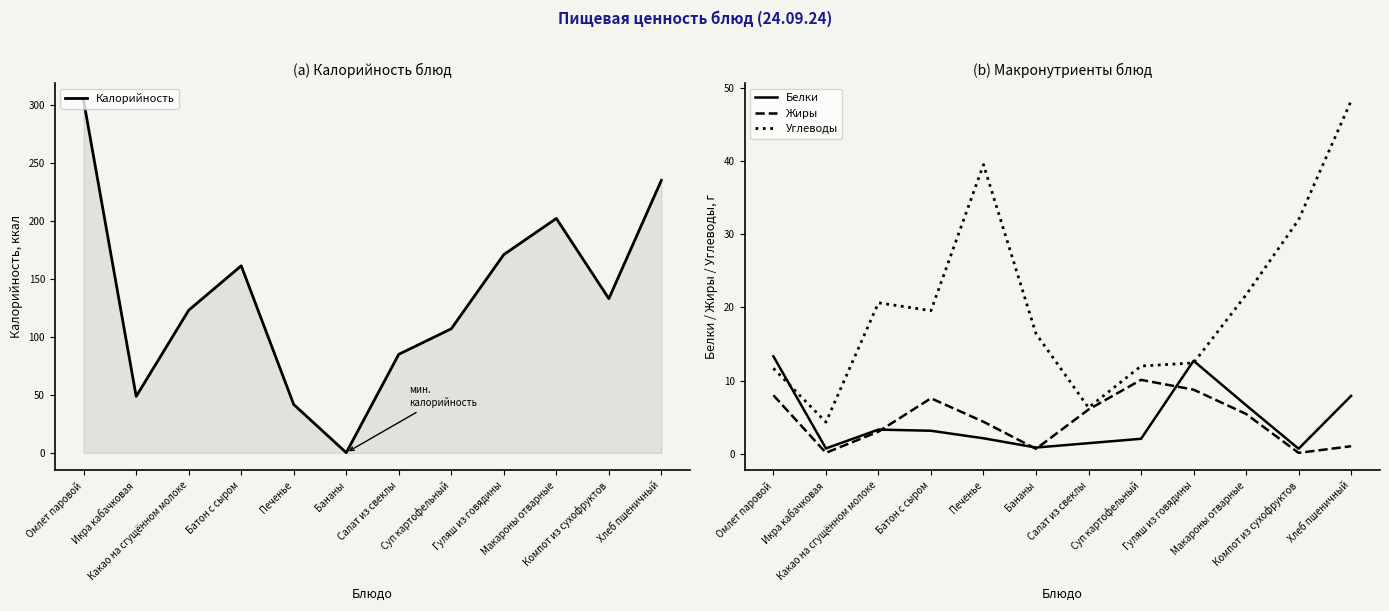

Reading left to right, what are all the values shown in this chart?

Калорийность: 303.5	48.7	123.0	161.3	41.7	0.2	85.0	107.0	171.0	202.1	133.0	235.0
Белки: 13.3	0.7	3.3	3.1	2.1	0.8	1.4	2.0	12.7	6.6	0.7	7.9
Жиры: 8.0	0.1	3.0	7.6	4.3	0.6	6.0	10.1	8.8	5.4	0.1	1.0
Углеводы: 11.7	4.3	20.6	19.6	39.6	16.4	6.3	12.0	12.4	21.7	32.0	48.3